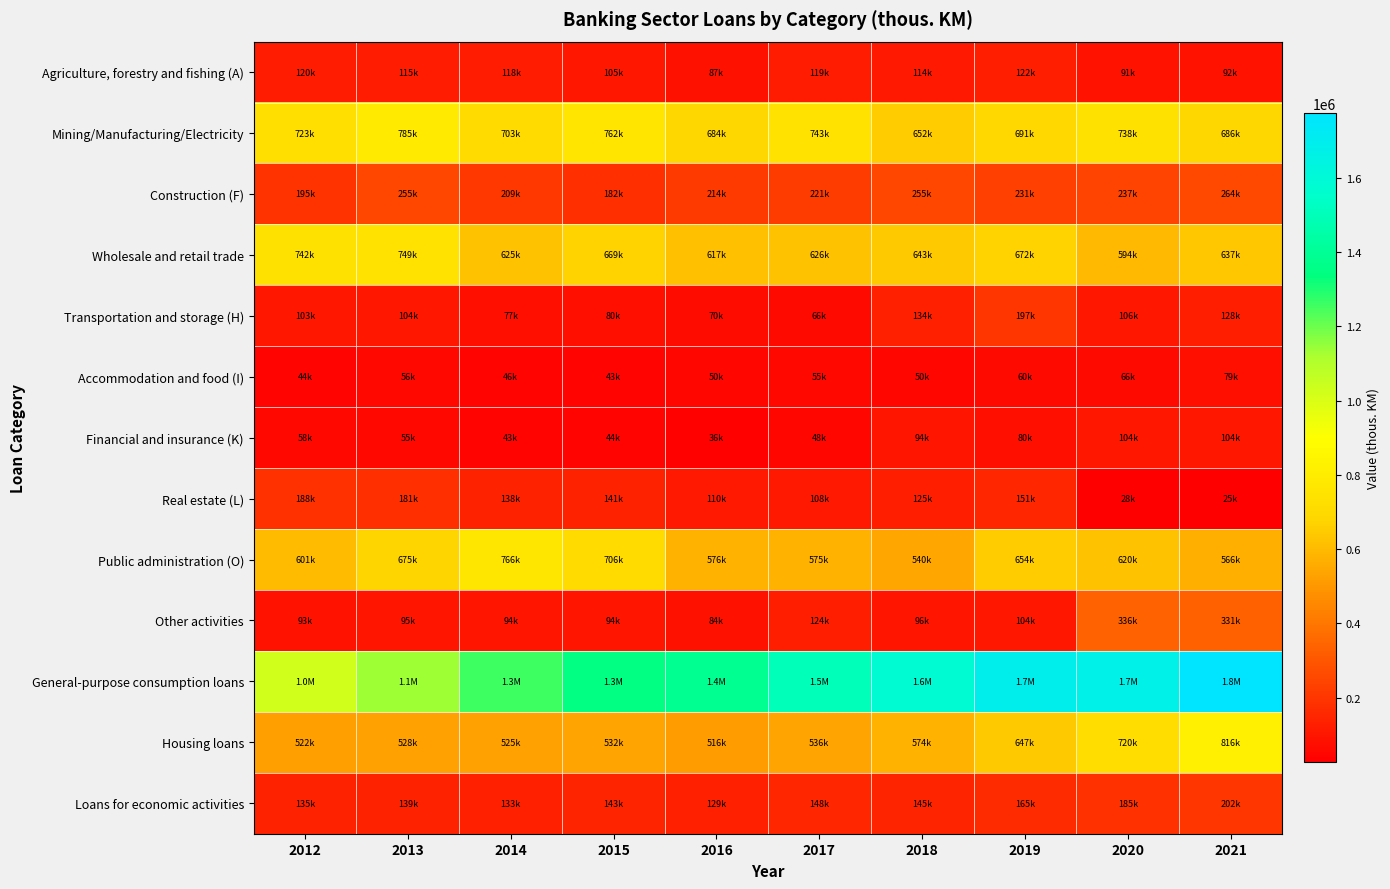

At 2019, list the series in order from smallest to largest.

Accommodation and food (I), Financial and insurance (K), Other activities, Agriculture, forestry and fishing (A), Real estate (L), Loans for economic activities, Transportation and storage (H), Construction (F), Housing loans, Public administration (O), Wholesale and retail trade, Mining/Manufacturing/Electricity, General-purpose consumption loans